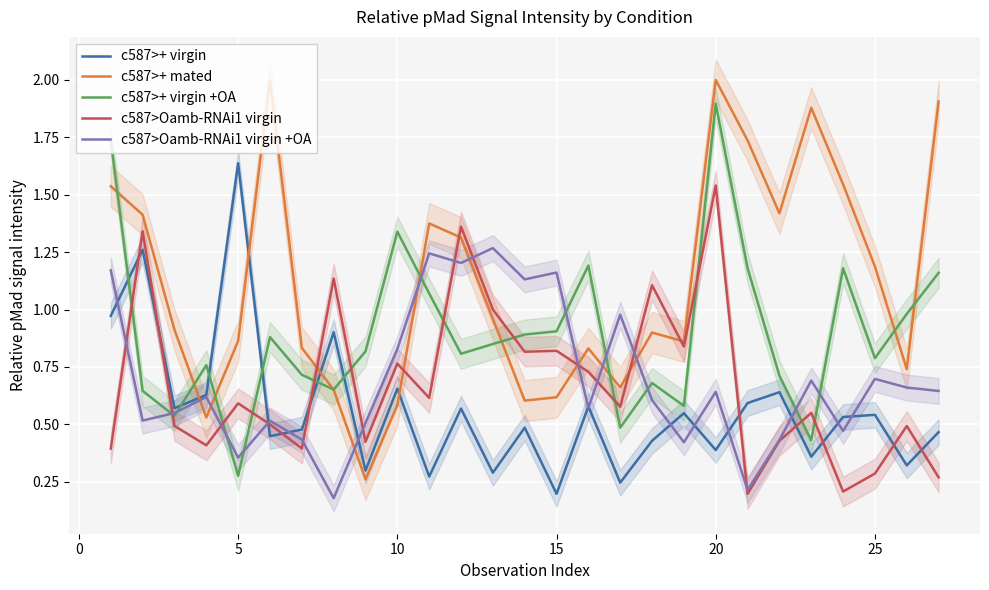

True or false: c587>+ mated and c587>+ virgin +OA intersect in this chart.

True